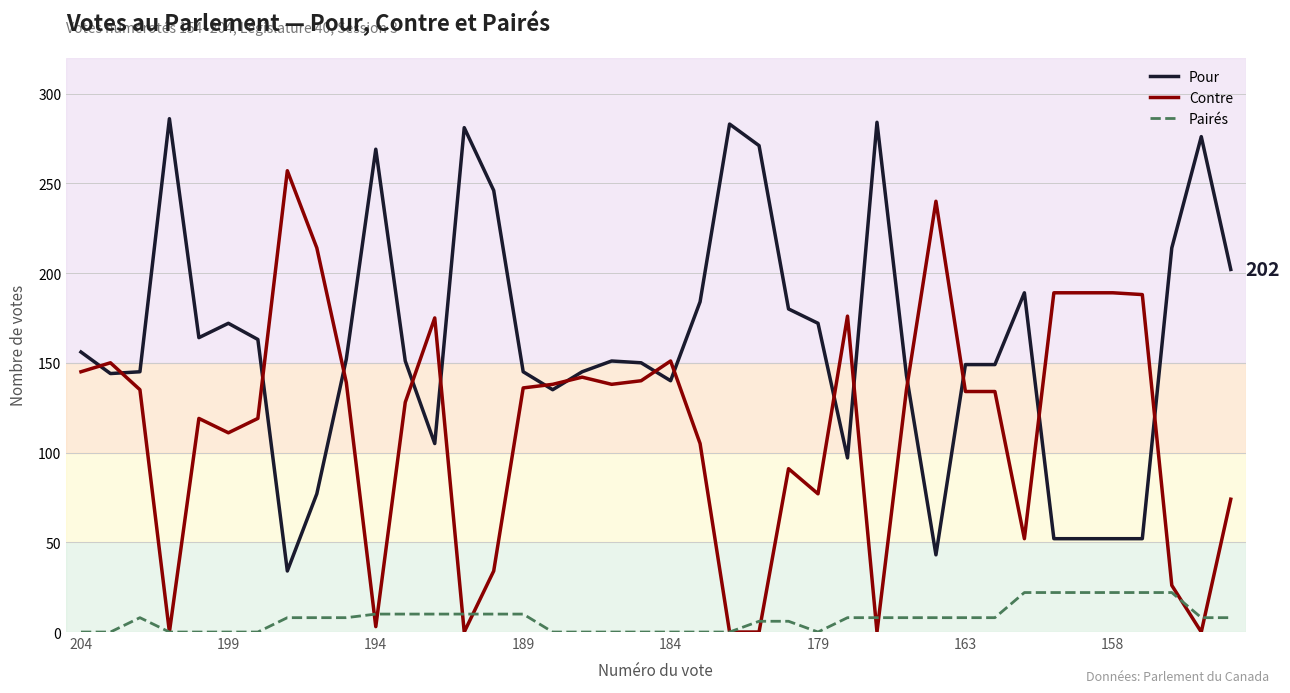

Which series has the largest total across all categories?

Pour